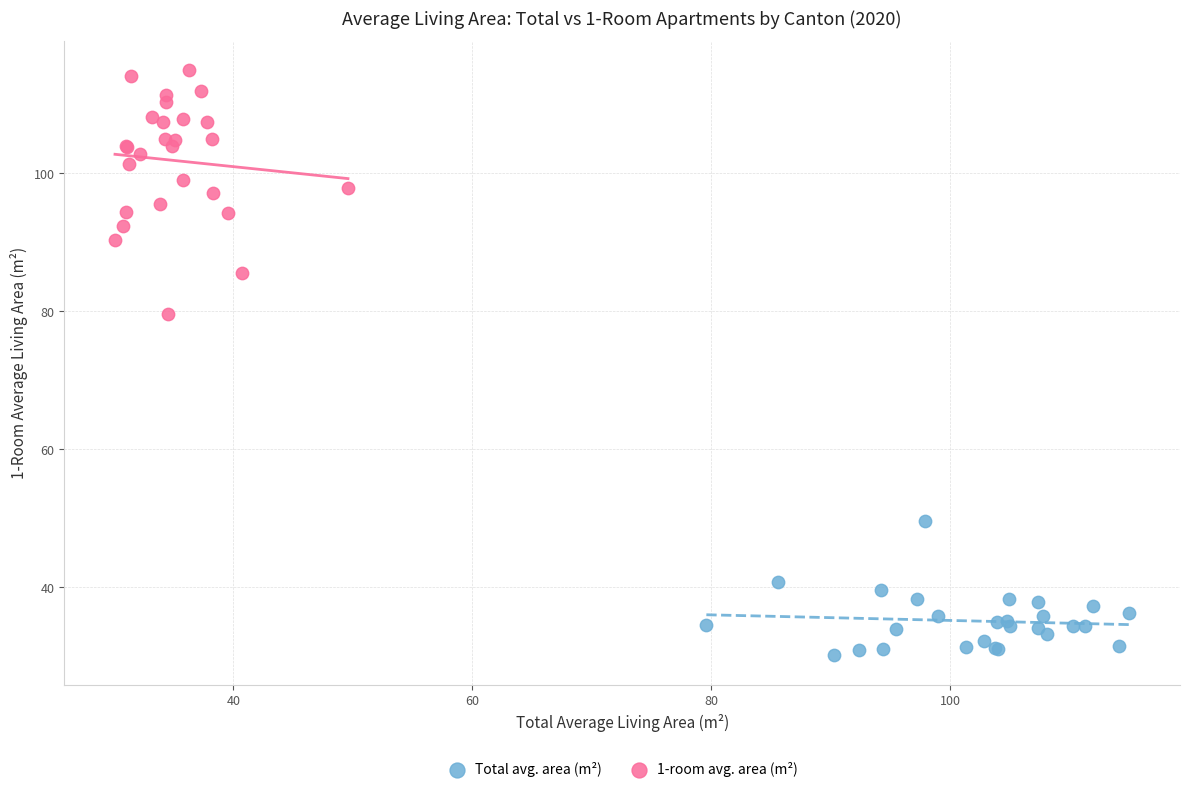

Which series has the largest Y range (max minus min)?

1-room avg. area (m²)